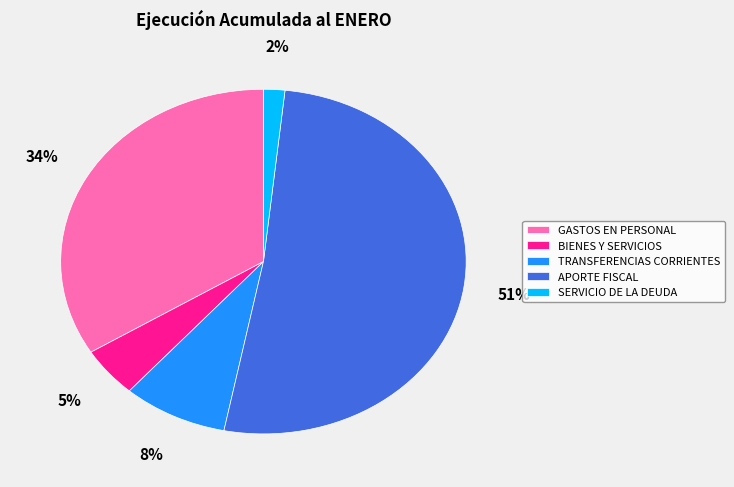

How many segments does this pie chart have?

5